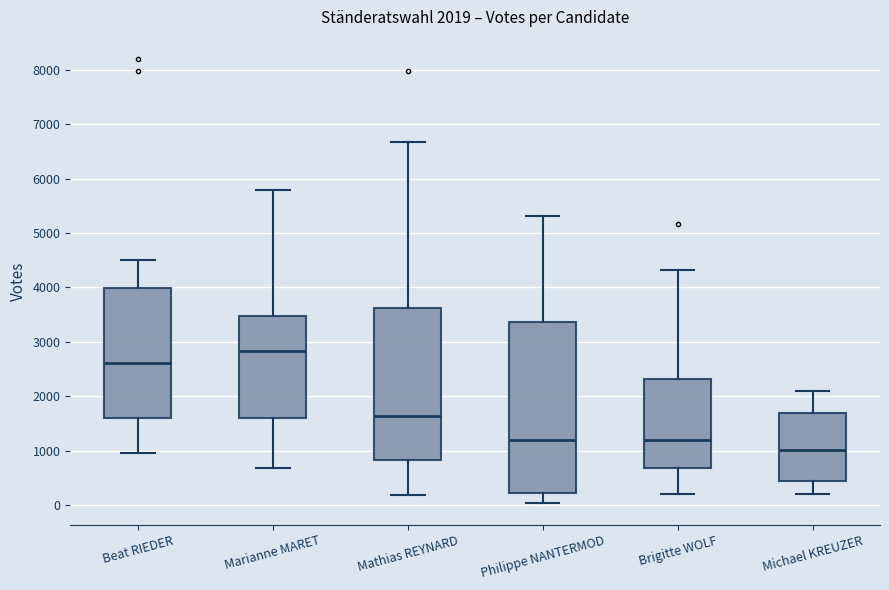

Which box's median line is the lowest?

Michael KREUZER